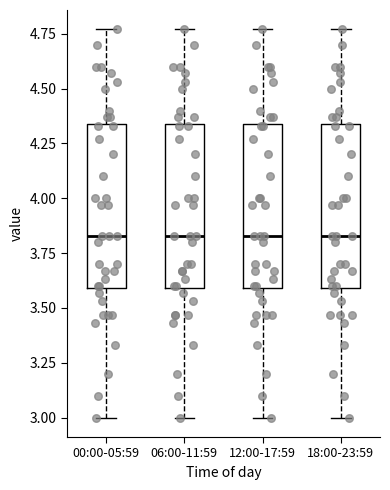

Where does the upper whisker of the box for 06:00-11:59 end on the y-axis? The values are not printed on the chart, so give them approximately, as read against the axis.

4.75